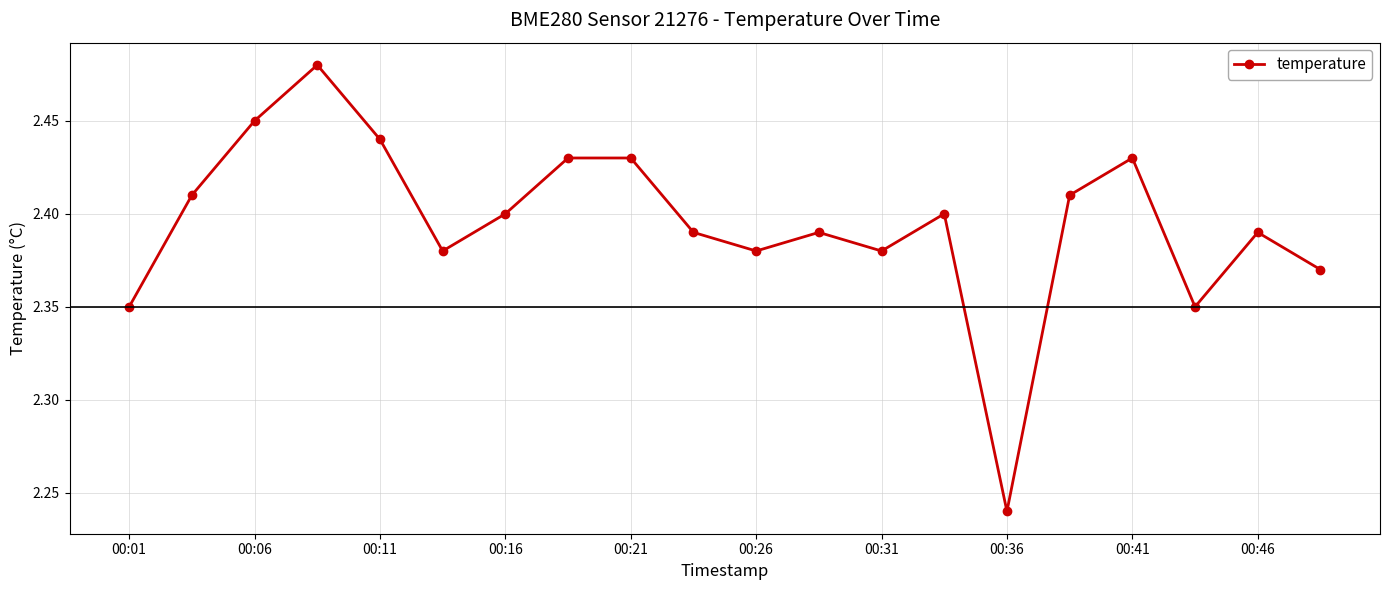

True or false: there are more than 0 points higher than both neighbors.

True